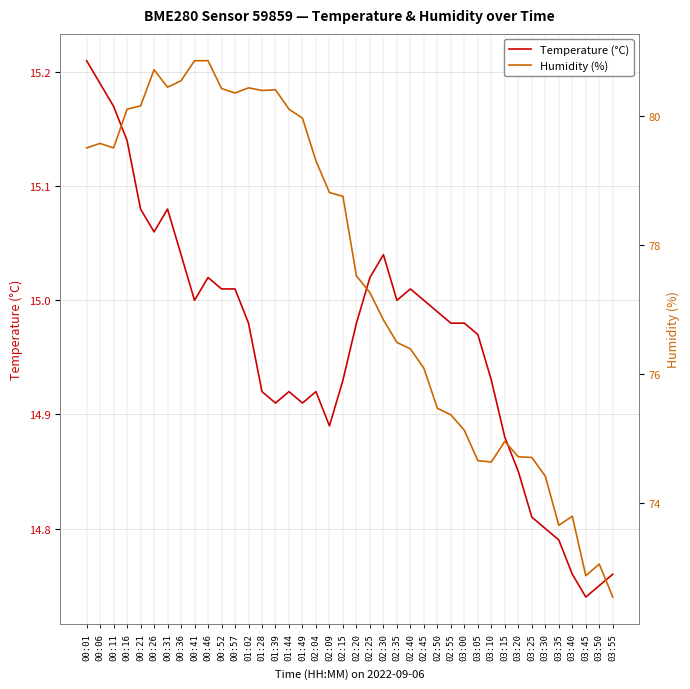

At which label does Humidity (%) reach its peak?

00:41